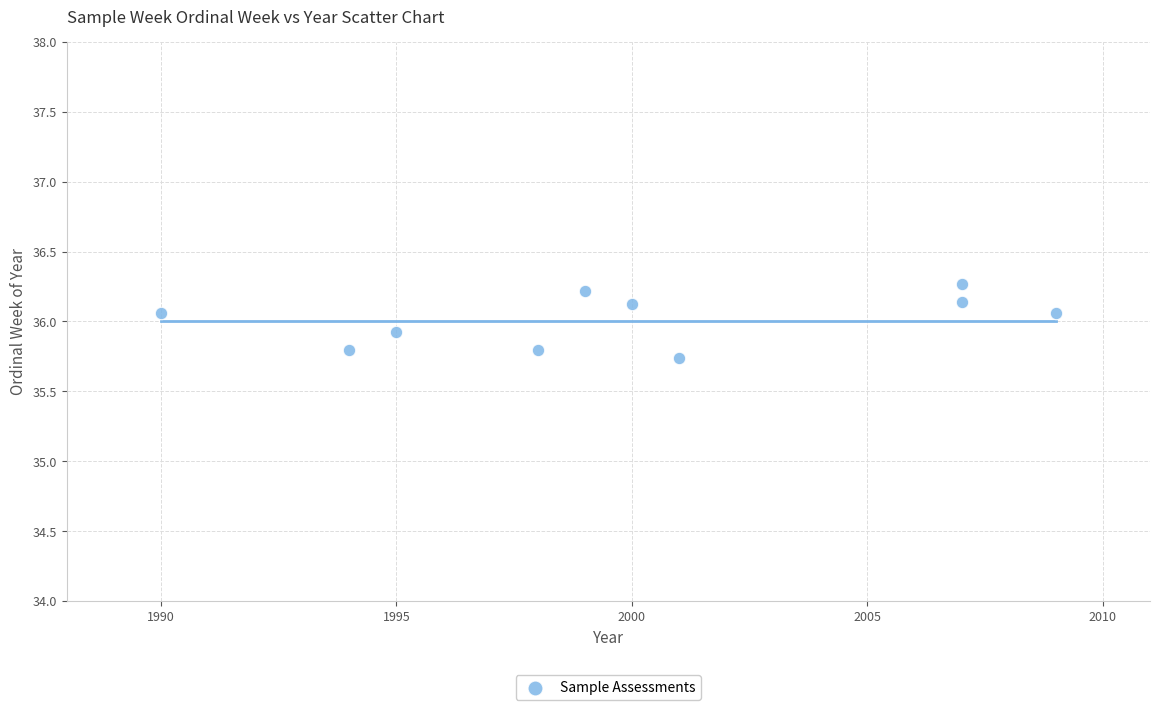

What is the average X value?

2000.0